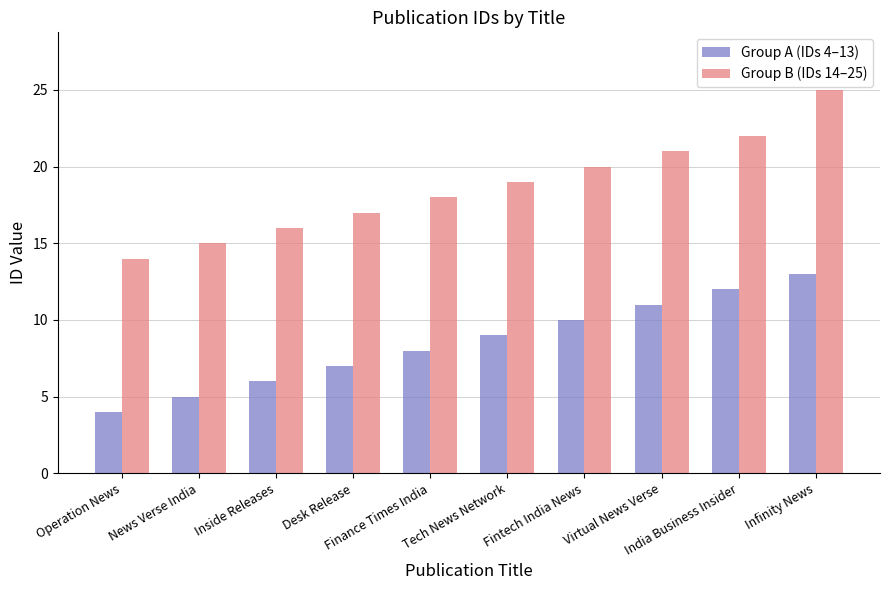

Which series has the widest spread of values?

Group B (IDs 14–25)